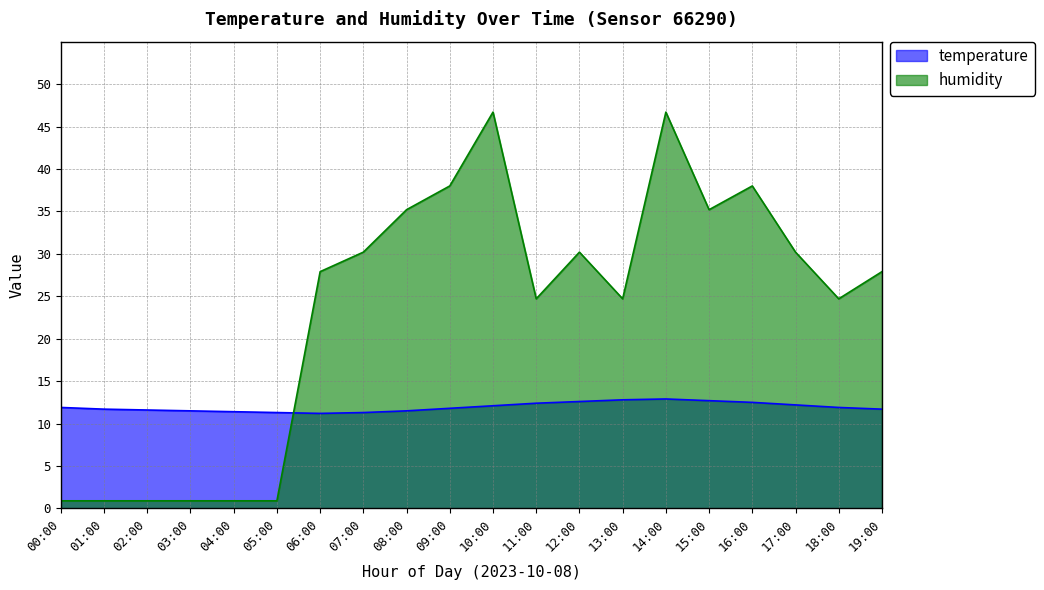

Is it true that humidity equals 0.9 at 01:00?

True